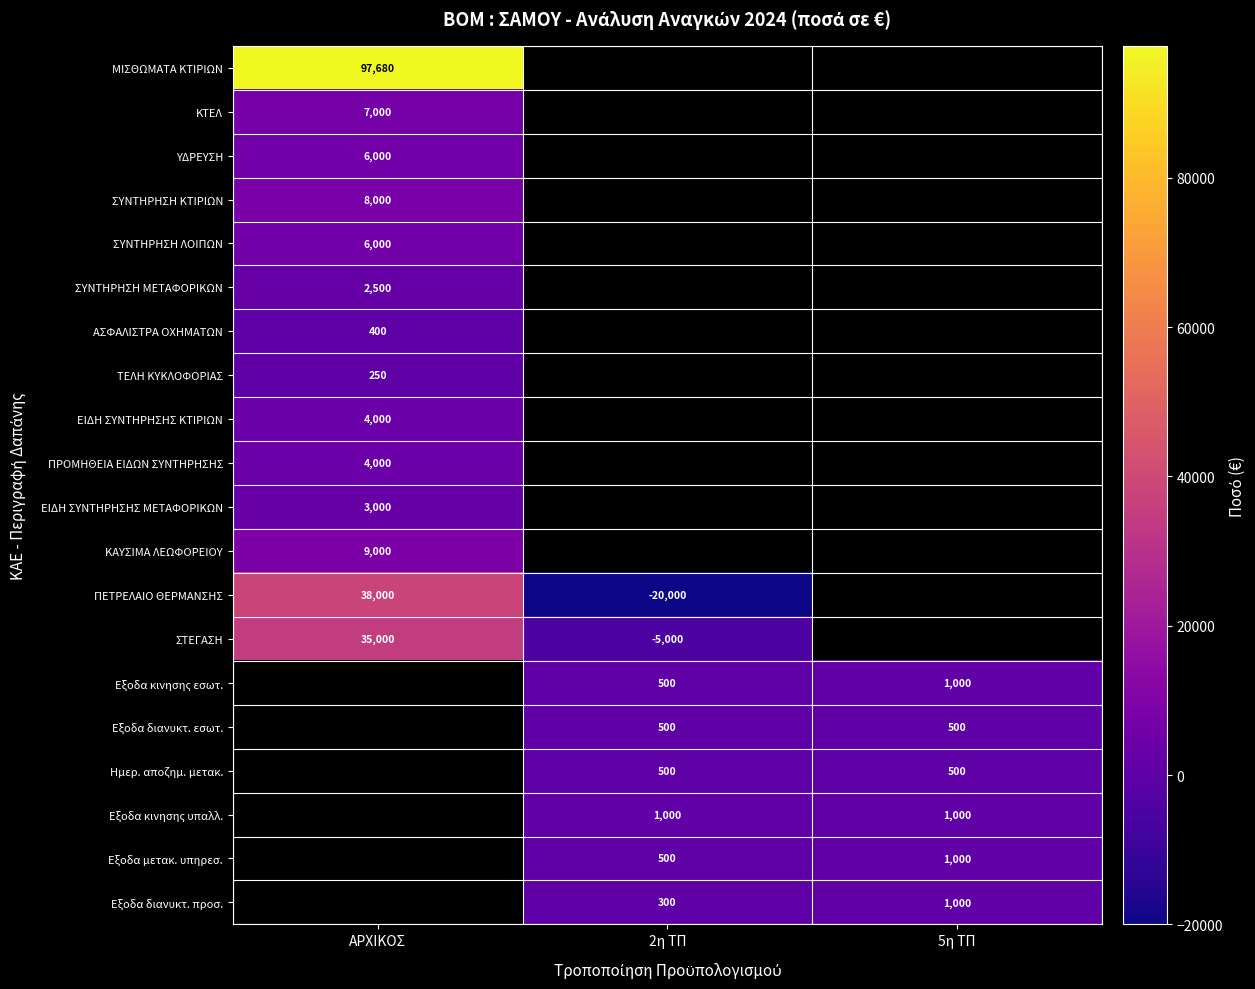

True or false: Ημερ. αποζημ. μετακ. has a value of 500 at 5η ΤΠ.

True